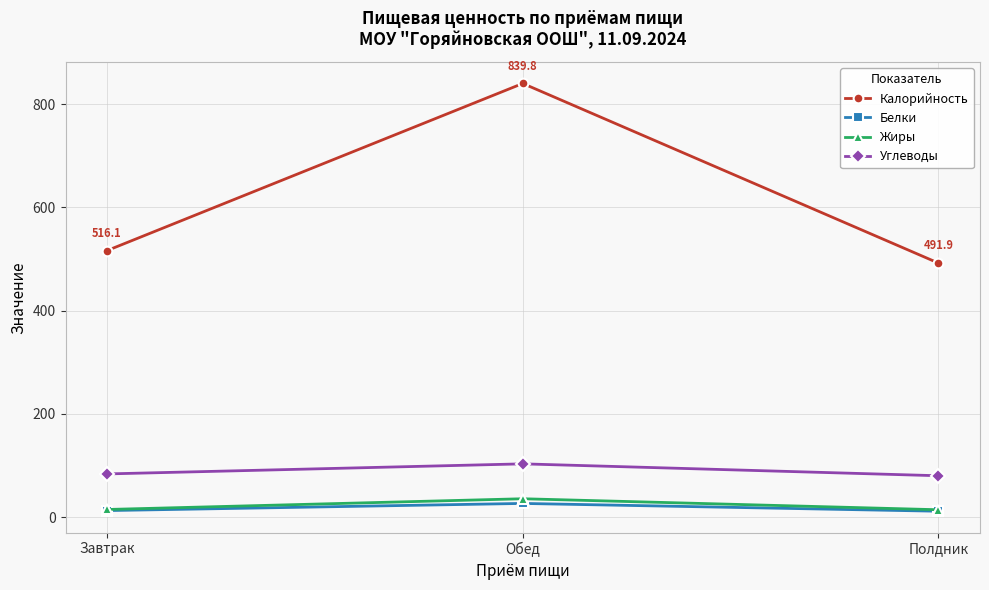

Where does the Белки series first go above 12?

Завтрак